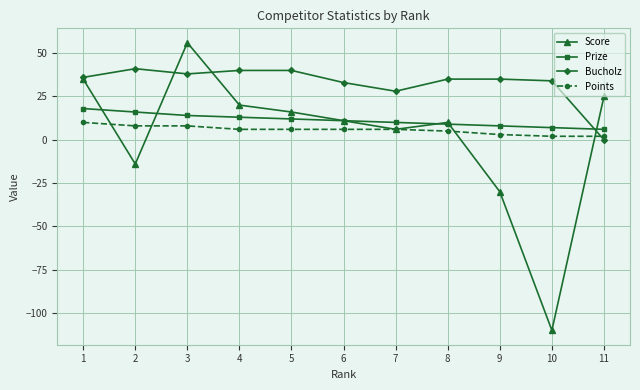

True or false: Points has a value of 6 at 7.

True